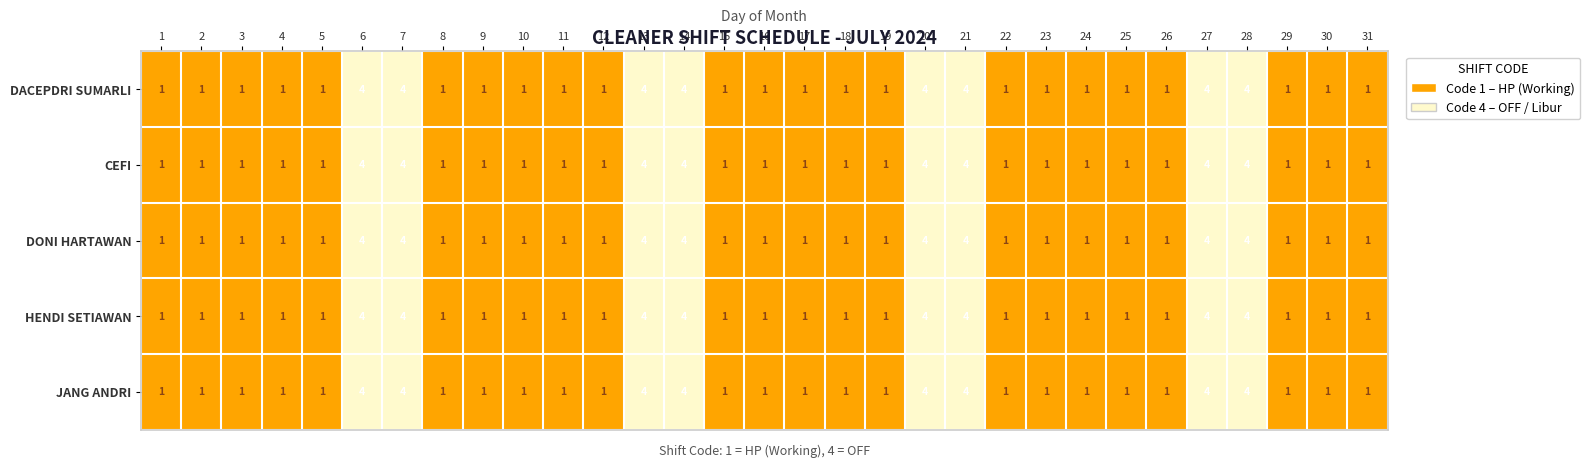

What is the greatest value displayed?

4